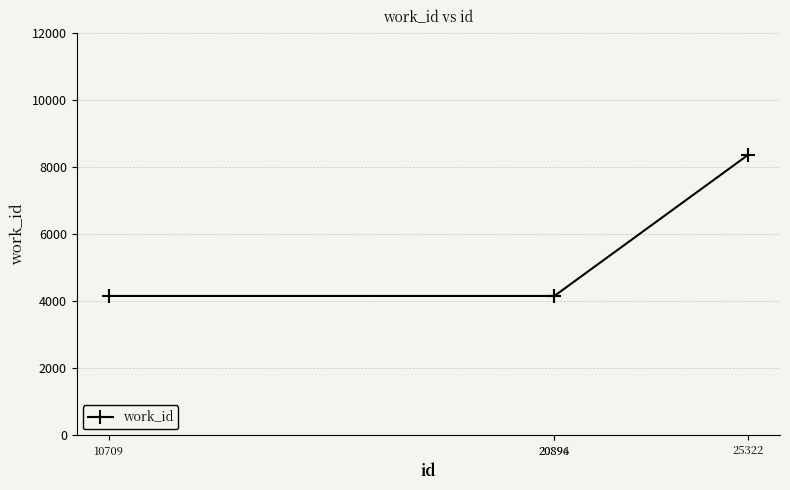

Count the number of categories in the chart.

4